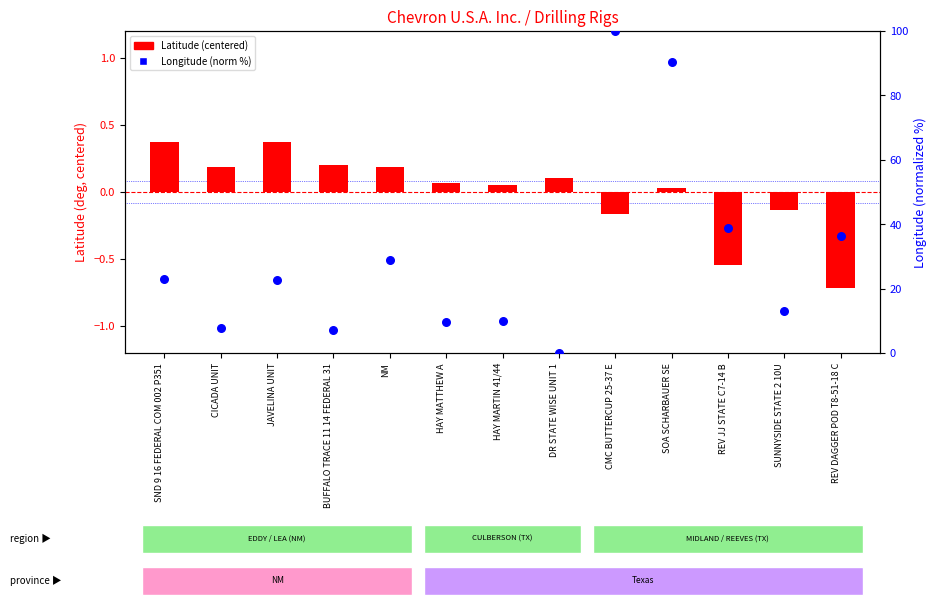

Which series contains the lowest Y value?

Latitude (centered)